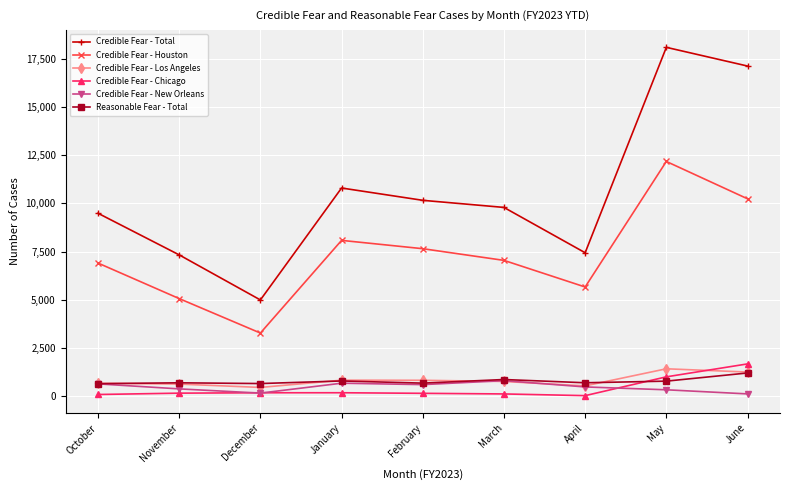

True or false: Credible Fear - Total has a value of 7335 at November.

True